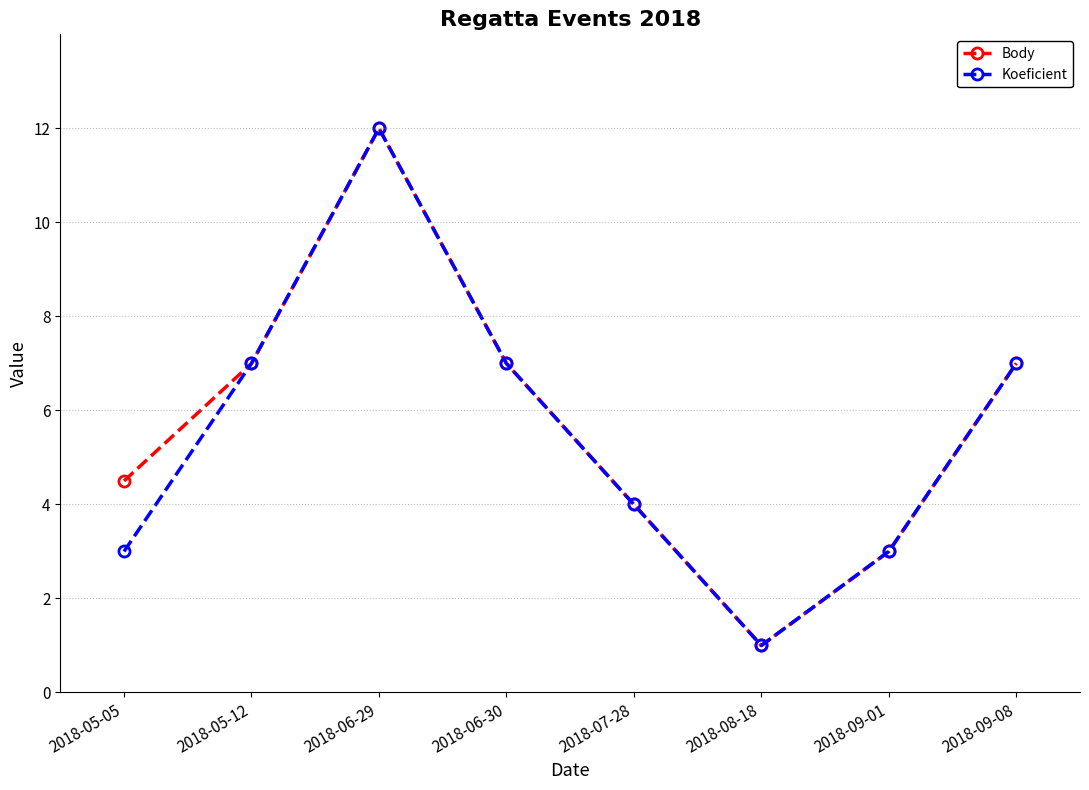

At which label does Koeficient reach its peak?

2018-06-29